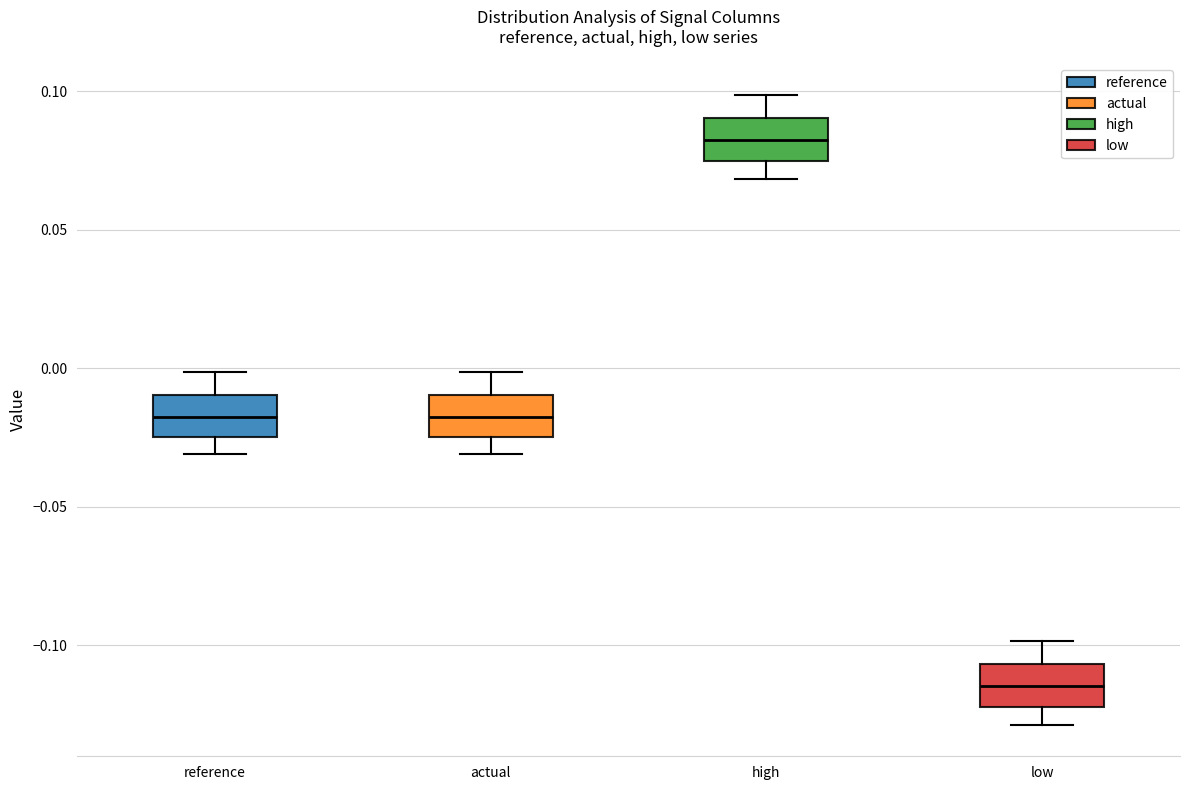

Where does the upper whisker of the box for low end on the y-axis? The values are not printed on the chart, so give them approximately, as read against the axis.

-0.100